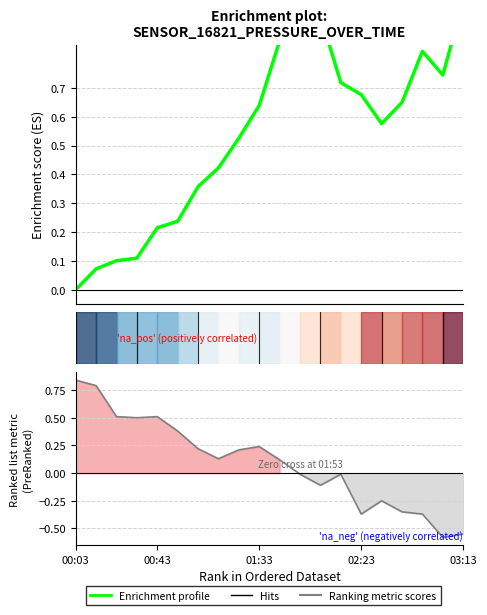

Which series has the largest total across all categories?

Enrichment profile